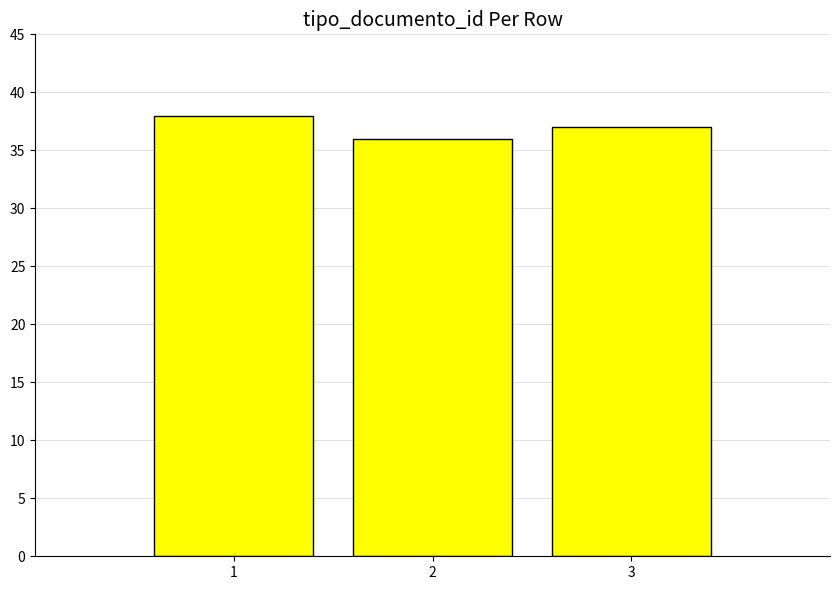

True or false: the data shows 37 at 3.

True